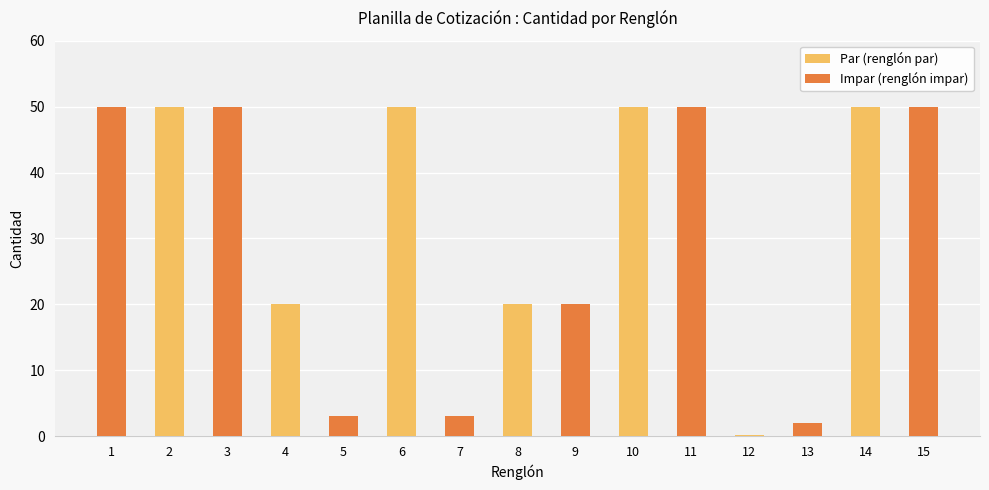

Approximately how many times larger is the value at 7 compared to 10?

0.1